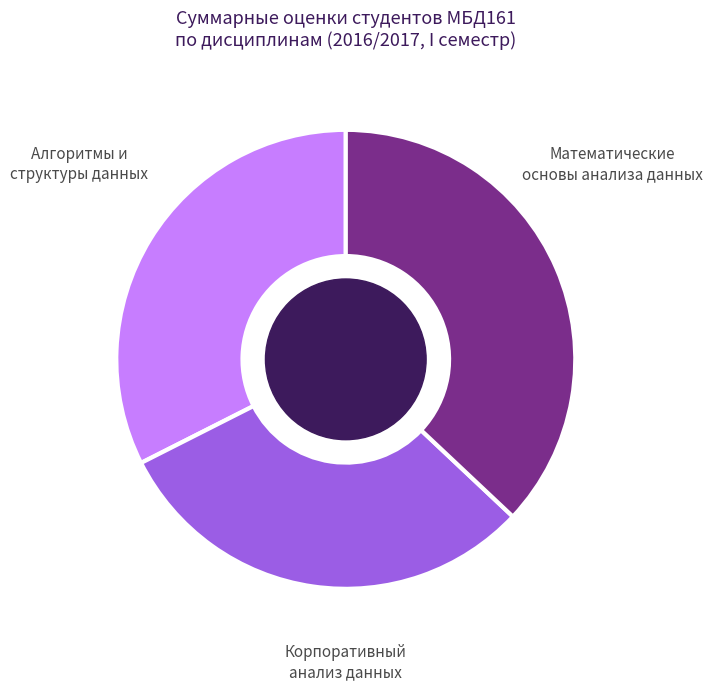

To the nearest percent, what is the combined percentage of Алгоритмы и структуры данных and Корпоративный анализ данных?

69%